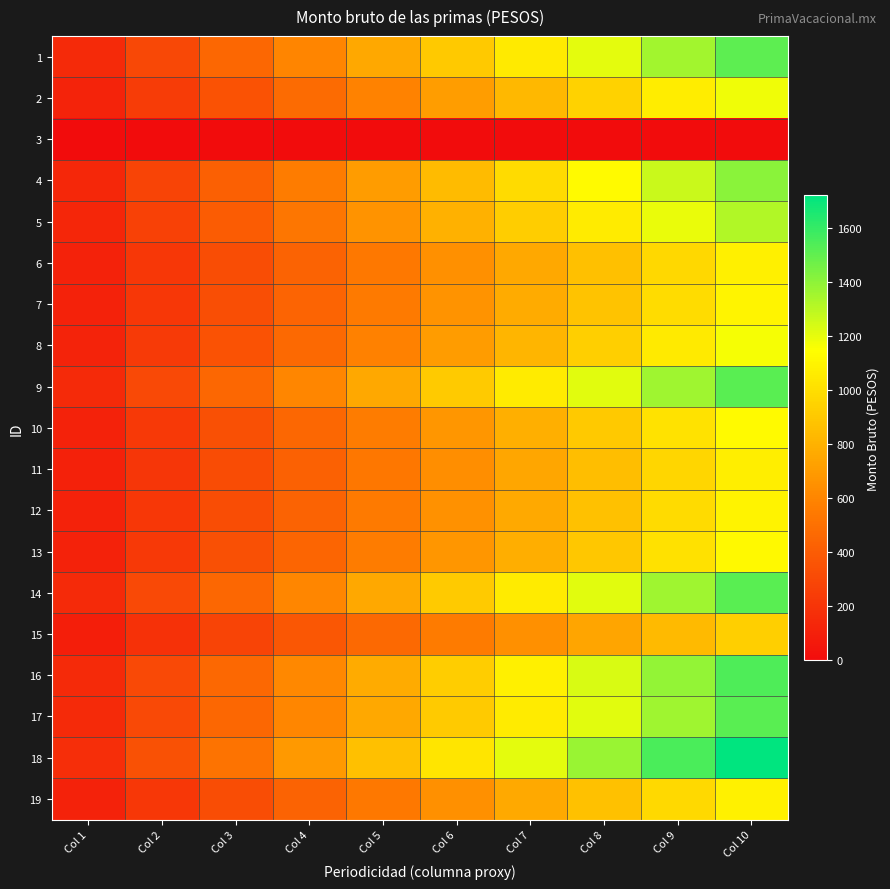

List the series in order of their peak value, highest first.

18, 16, 9, 14, 17, 1, 4, 5, 2, 8, 10, 13, 7, 12, 19, 6, 11, 15, 3